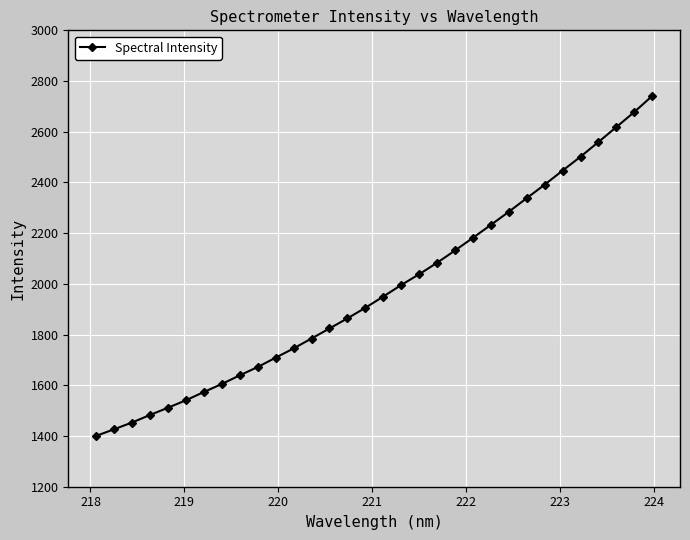

What is the value of the 6th point from the left?

1540.9